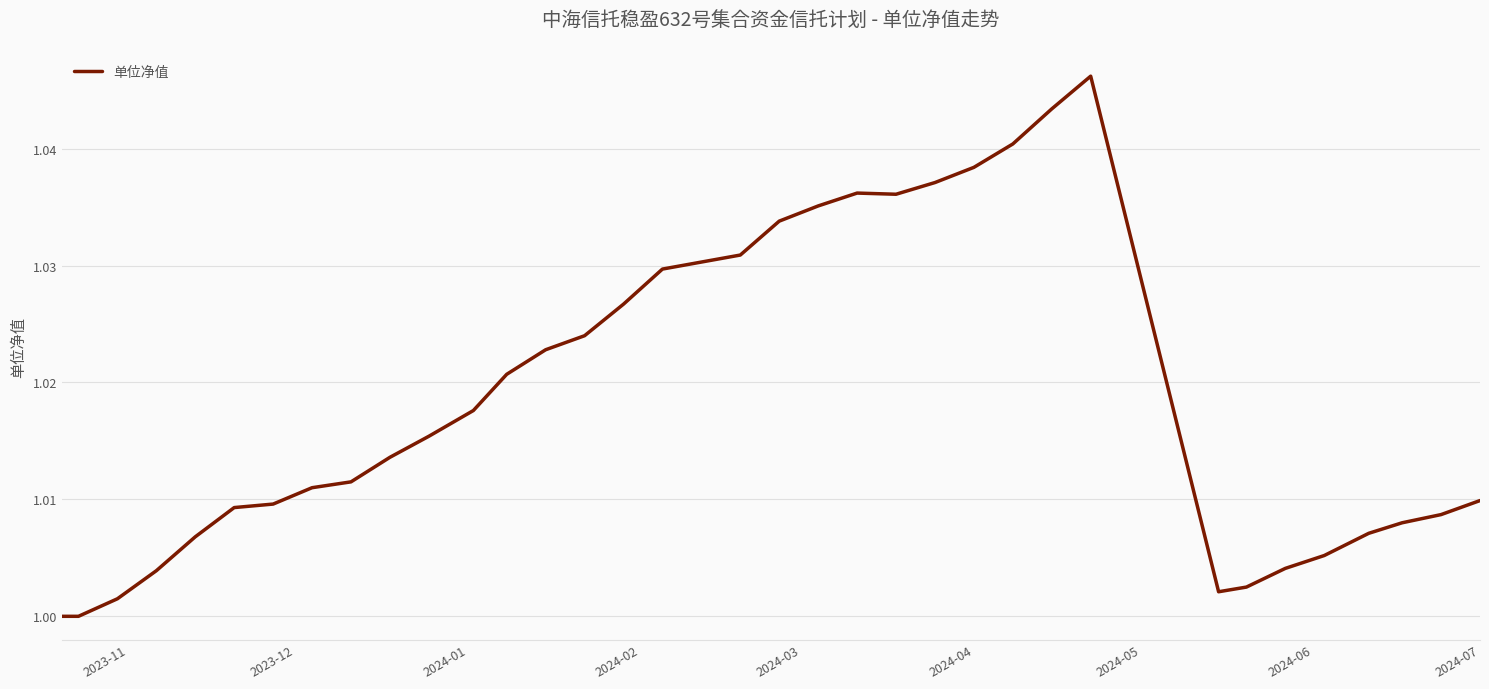

Does the chart display data point markers on the line(s)?

No